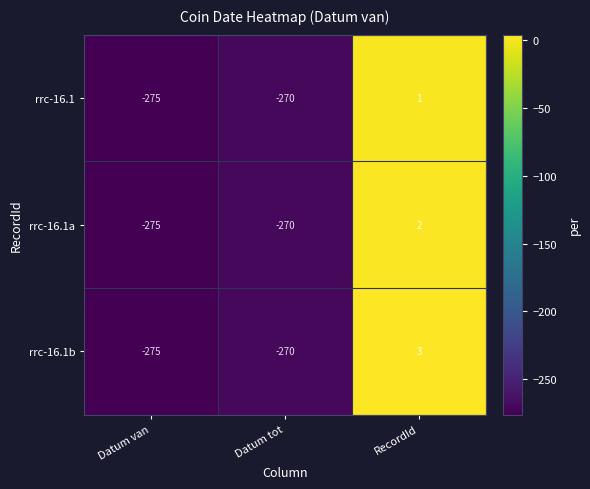

Which series has the largest range (max minus min)?

rrc-16.1b